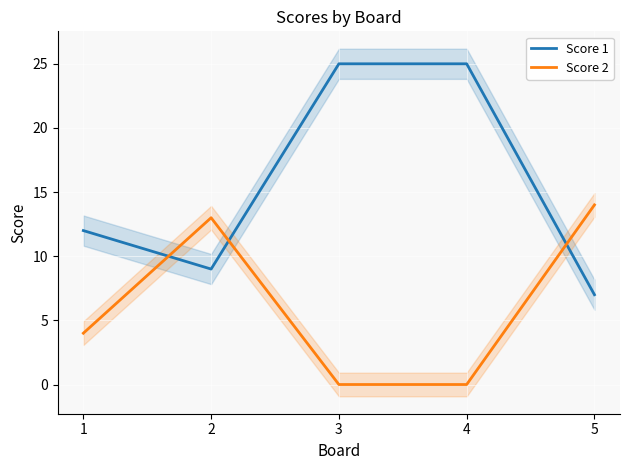

At which category does the chart reach its minimum across all series?

3